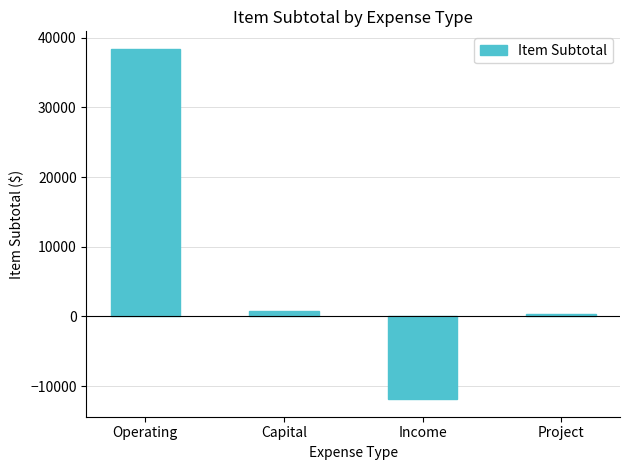

How many positive values are there?

3